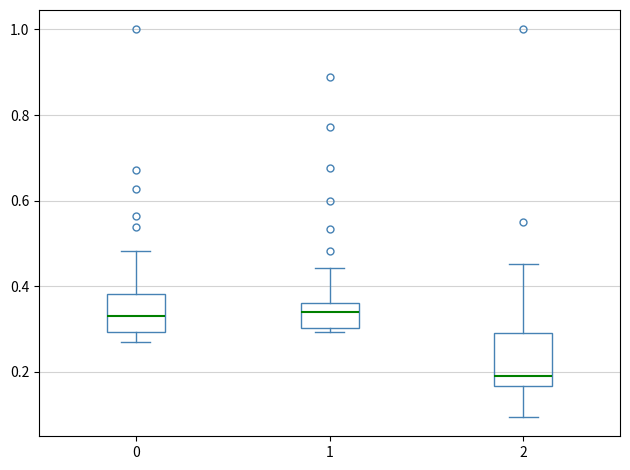

Reading left to right, transcribe this box plot: for each box, give where its median line is, the range the box spans, and where its two whiskers end, as read against the y-axis. The values are not printed on the chart, so give them approximately, as read against the axis.

0: median 0.34, box 0.30 to 0.38, whiskers 0.28 to 0.48
1: median 0.34, box 0.30 to 0.36, whiskers 0.30 (just below the box's lower edge) to 0.44
2: median 0.20, box 0.16 to 0.30, whiskers 0.10 to 0.46